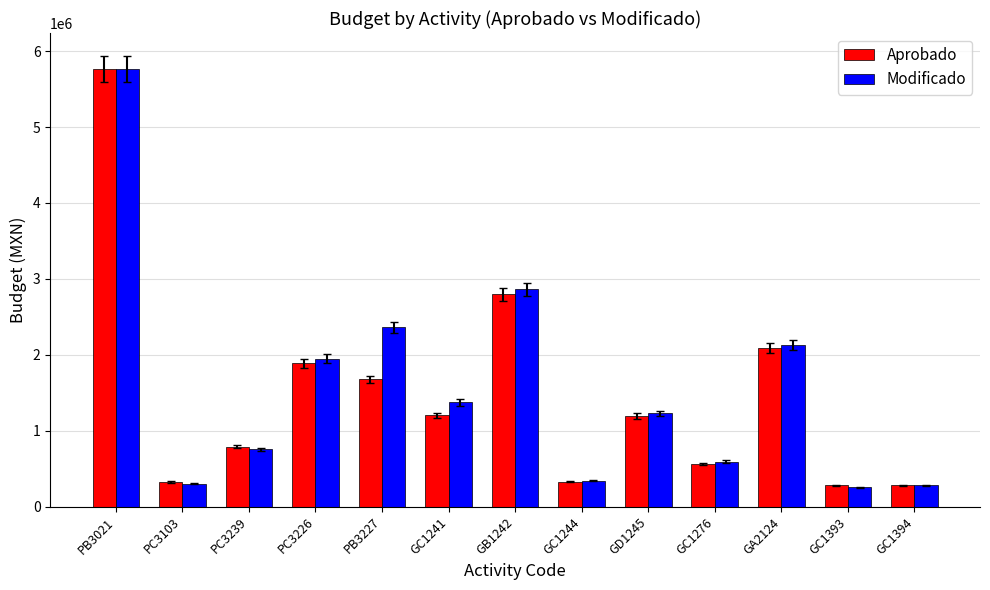

What is the label of the 12th bar from the right?

PC3103